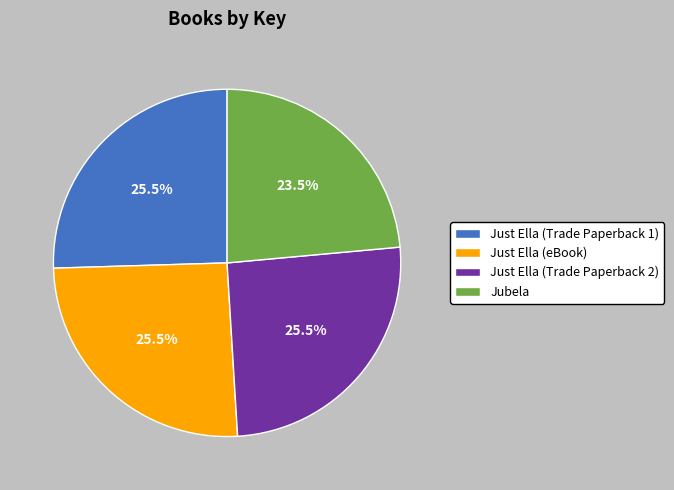

What percentage is NOT represented by Just Ella (Trade Paperback 1)?

74.5%